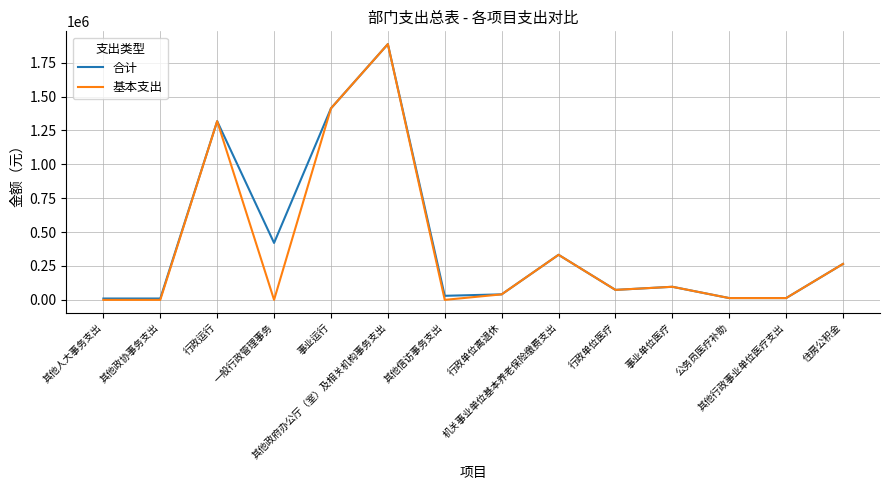

Between 行政运行 and 一般行政管理事务, which series saw the biggest shift?

基本支出